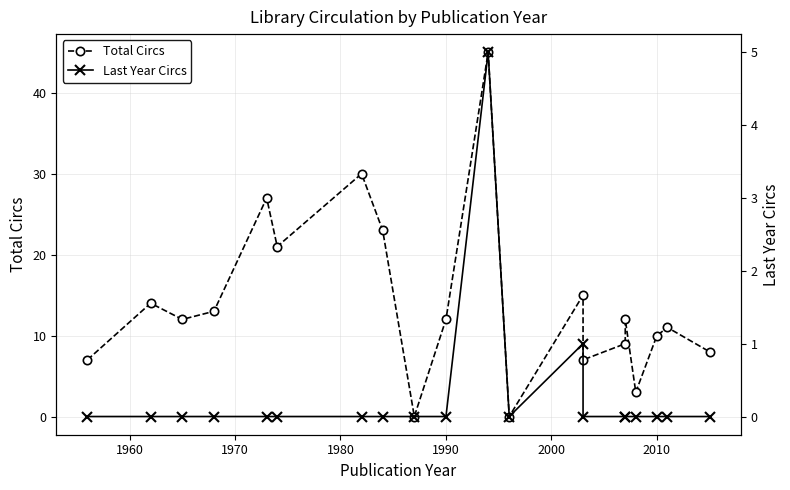

True or false: Total Circs and Last Year Circs intersect in this chart.

False